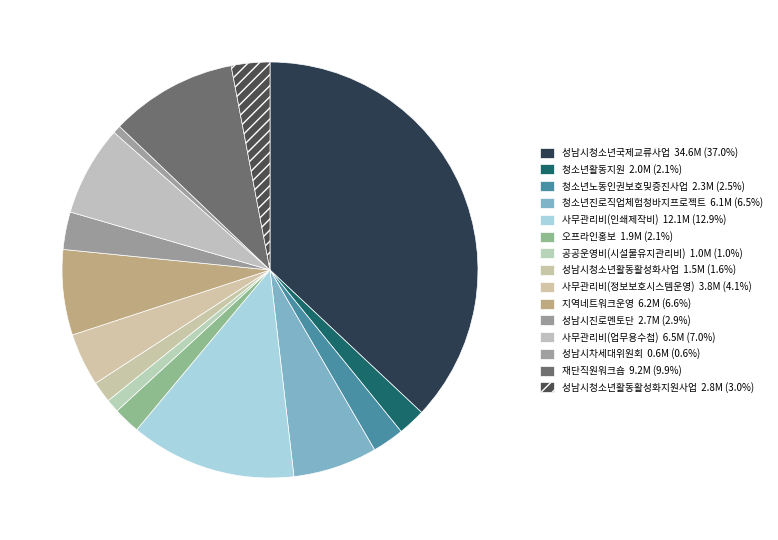

What is the ratio of the value at 공공운영비(시설물유지관리비) to the value at 성남시청소년활동활성화지원사업?

0.3